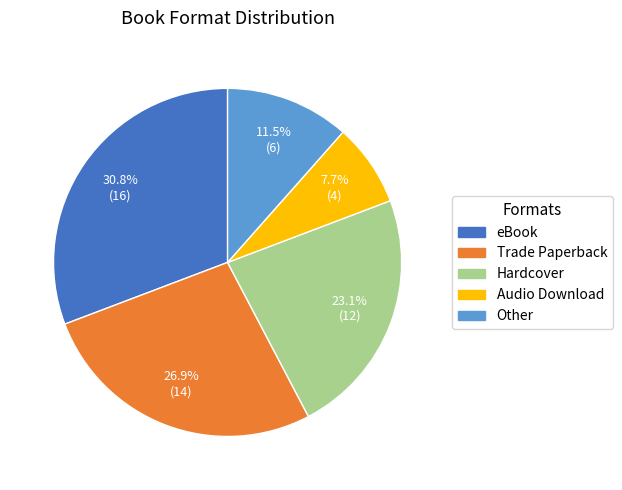

Count the number of slices in the pie.

5